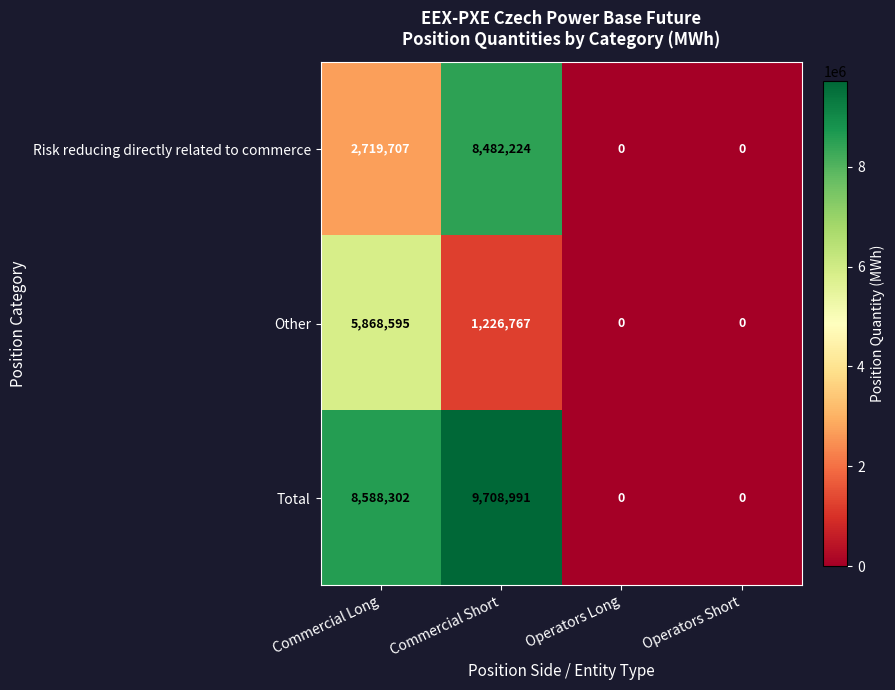

Reading right to left, list all the values displayed in this chart.

Risk reducing directly related to commerce: 0	0	8482224	2719707
Other: 0	0	1226767	5868595
Total: 0	0	9708991	8588302